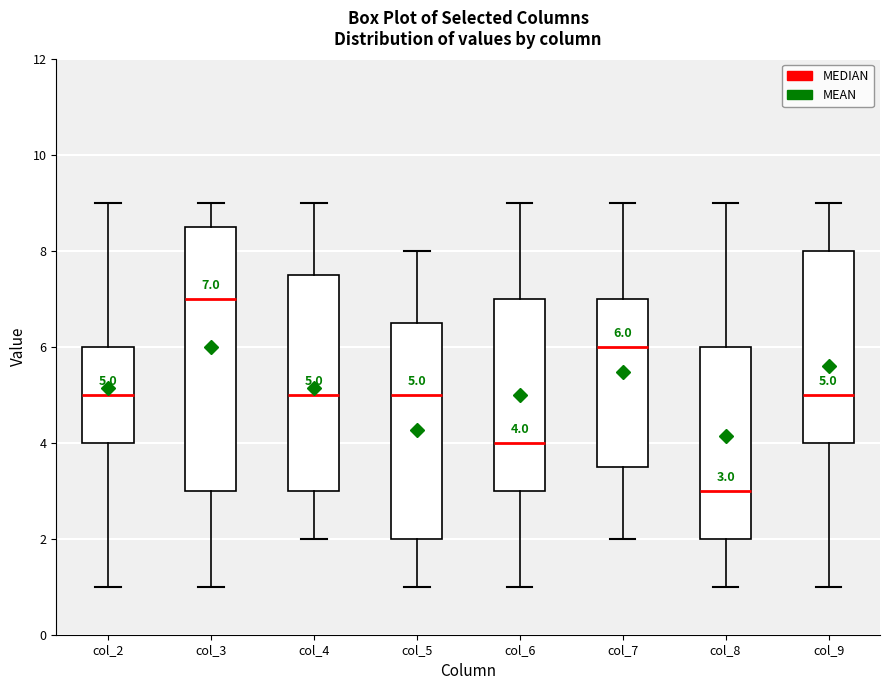

Which box's median line is the lowest?

col_8